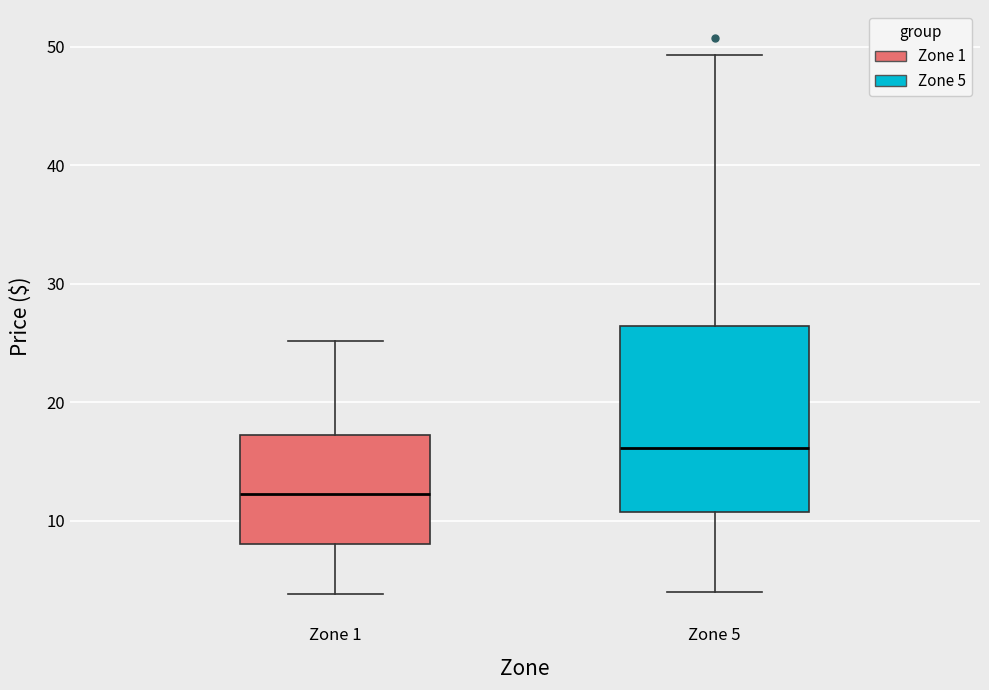

Comparing the boxes themselves (not the whiskers), which one is the tallest?

Zone 5